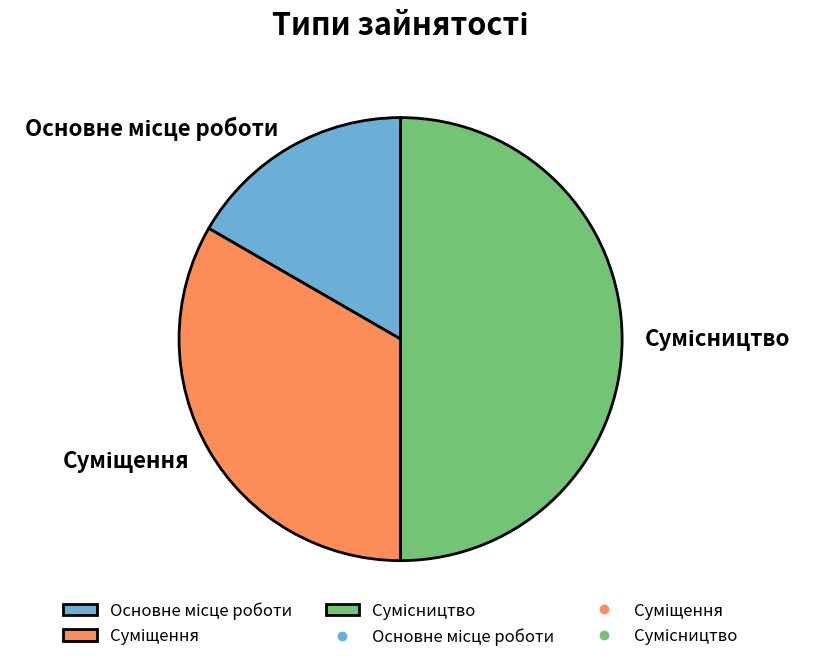

The Основне місце роботи slice represents 5% of the pie. True or false?

False